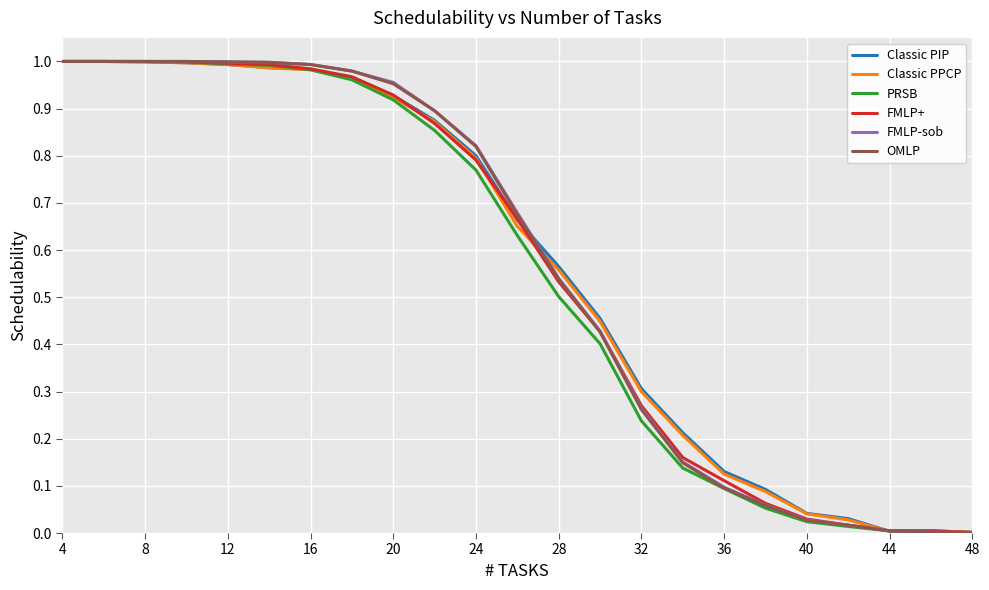

How many lines are shown in the chart?

6